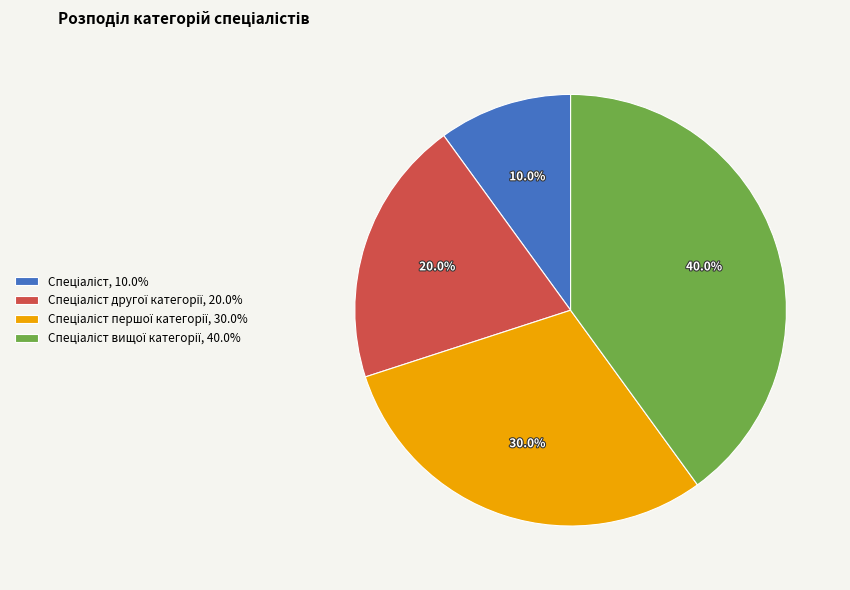

Is there a majority slice in this chart?

No